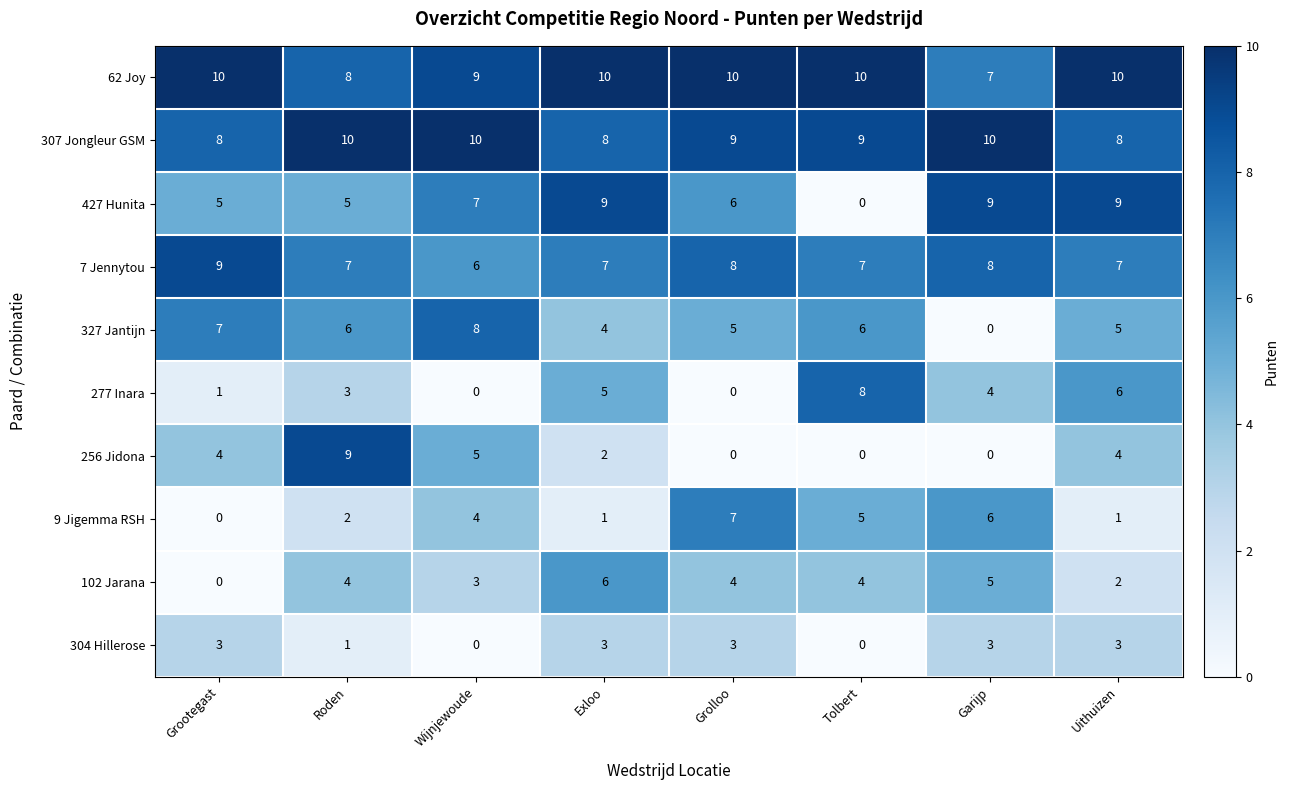

What is the spread (max minus min) of values at Roden?

9